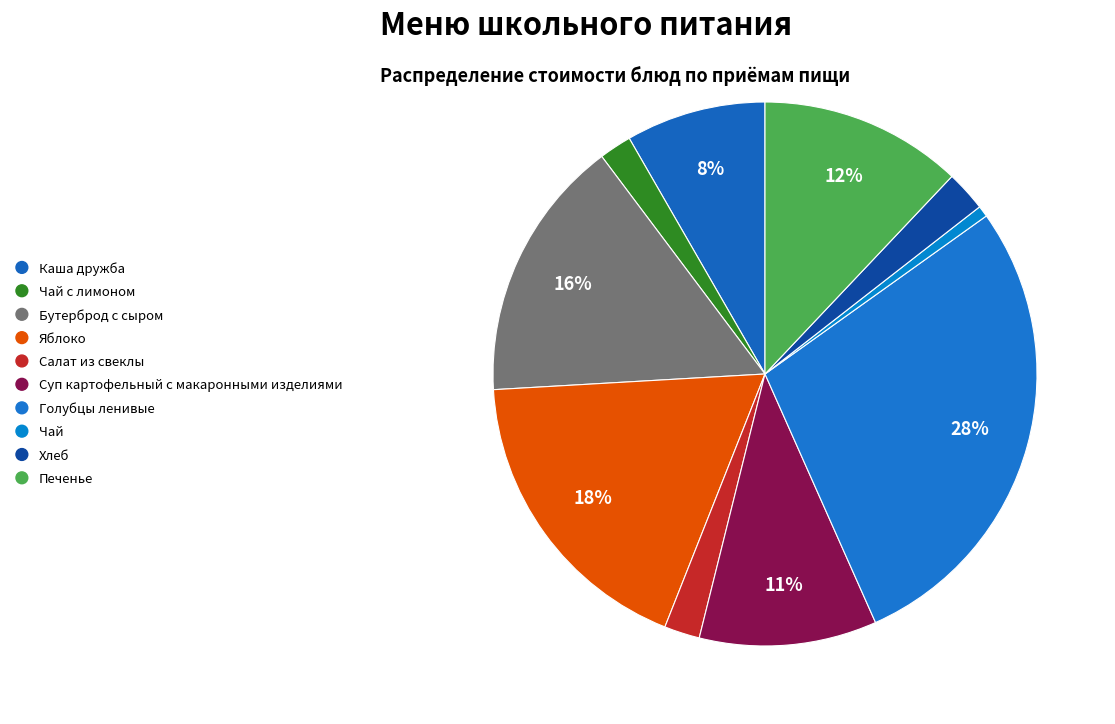

How many slices are in this pie chart?

10